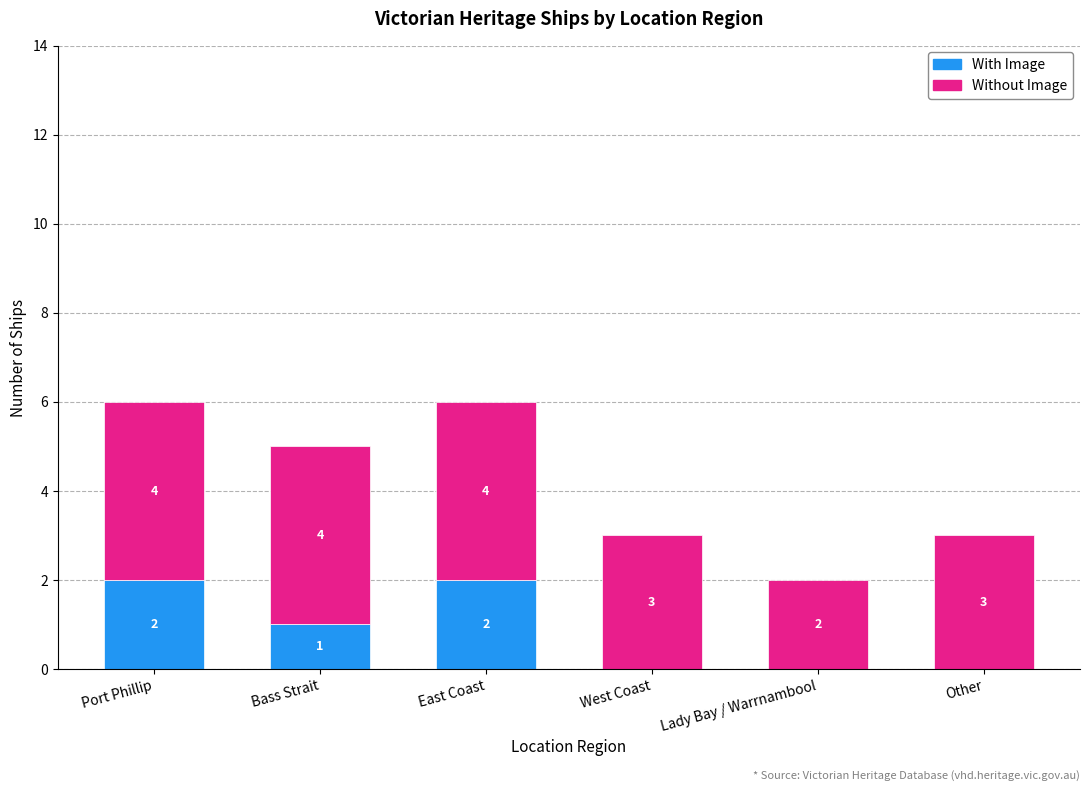

Reading left to right, list the values for the With Image series.

Port Phillip=2	Bass Strait=1	East Coast=2	West Coast=0	Lady Bay / Warrnambool=0	Other=0